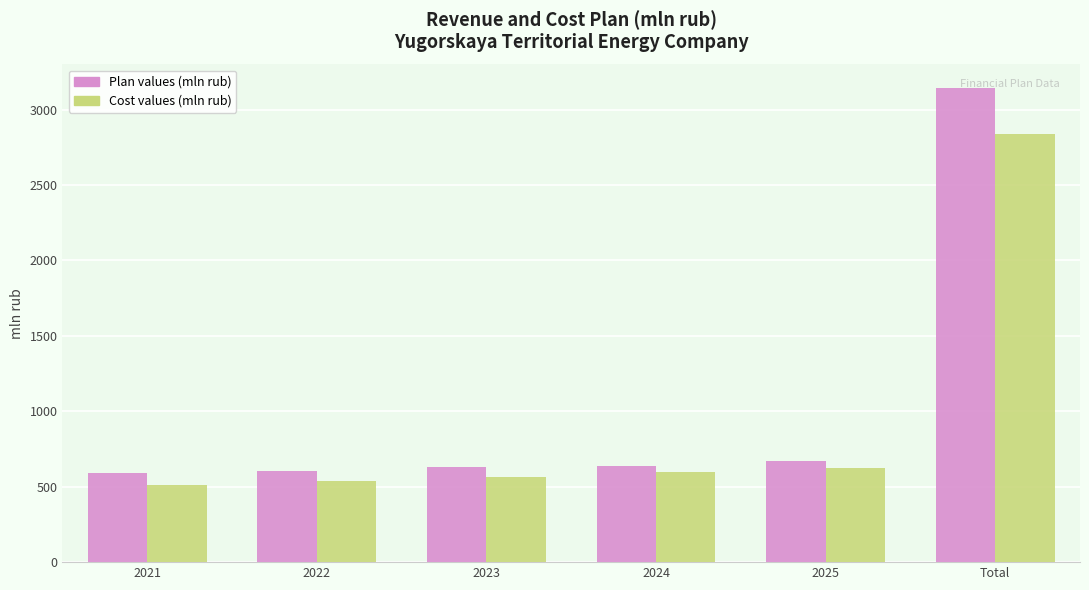

At which label is Cost values (mln rub) closest to 1676?

2025